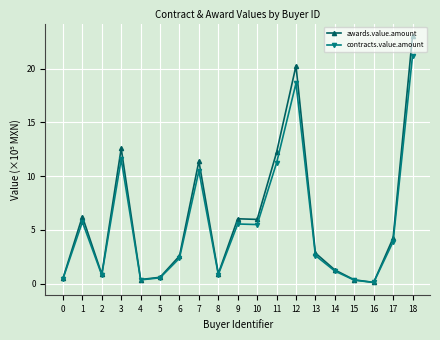

At which label does contracts.value.amount reach its peak?

18